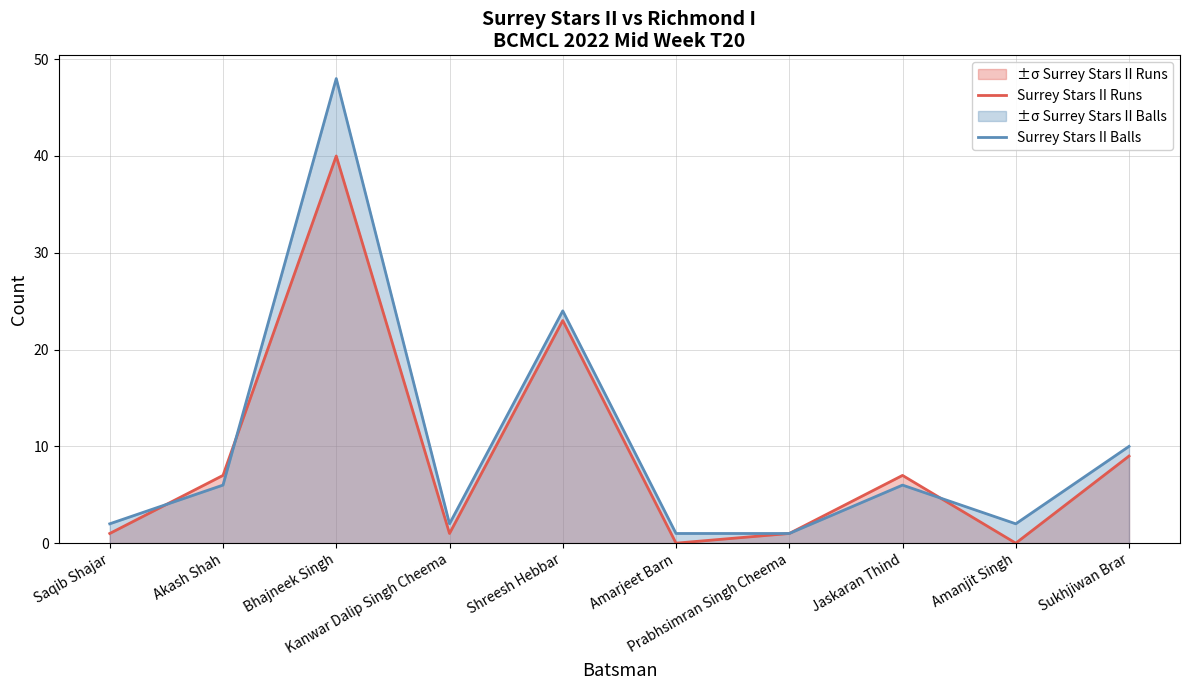

What is the difference between the maximum and minimum values in the Surrey Stars II Runs series?

40